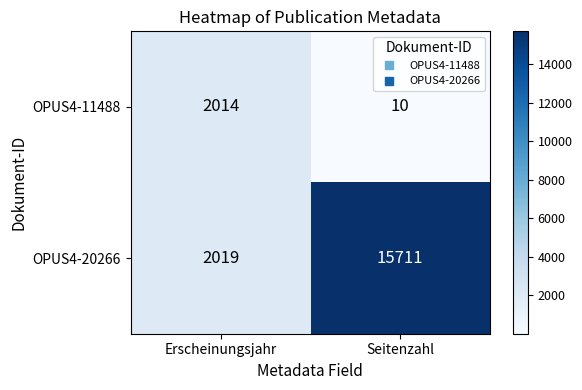

Which series has the largest total across all categories?

OPUS4-20266